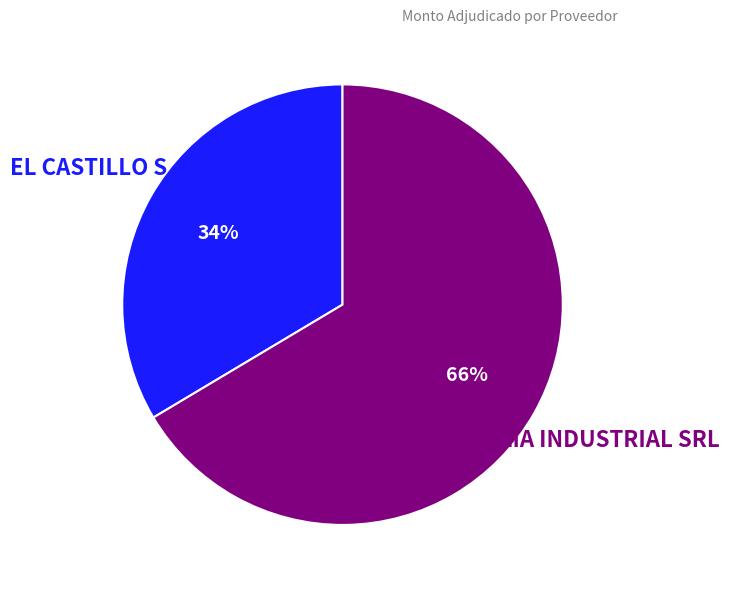

How many slices are in this pie chart?

2